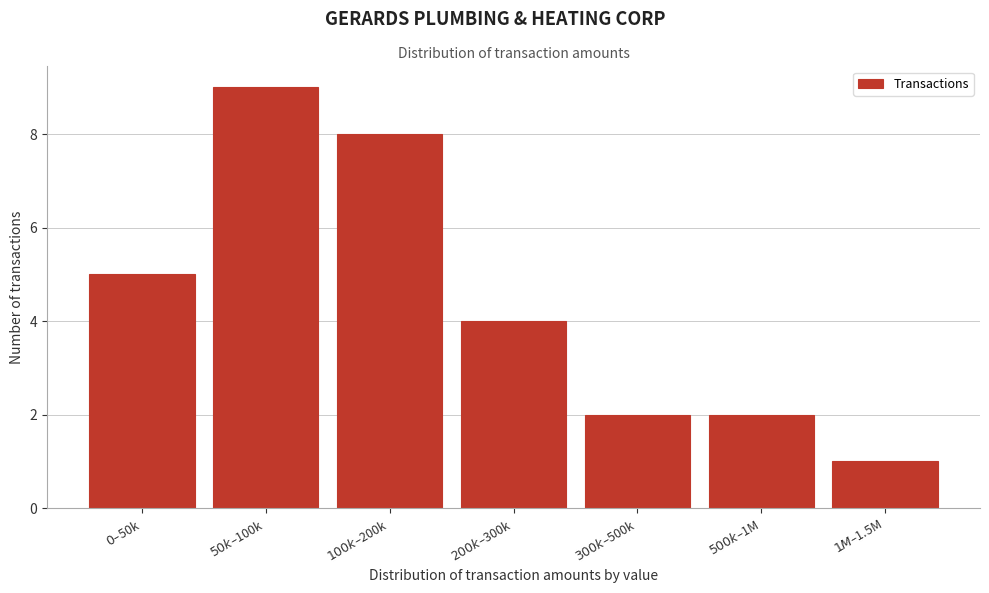

Reading left to right, transcribe all the data shown in this chart.

5	9	8	4	2	2	1